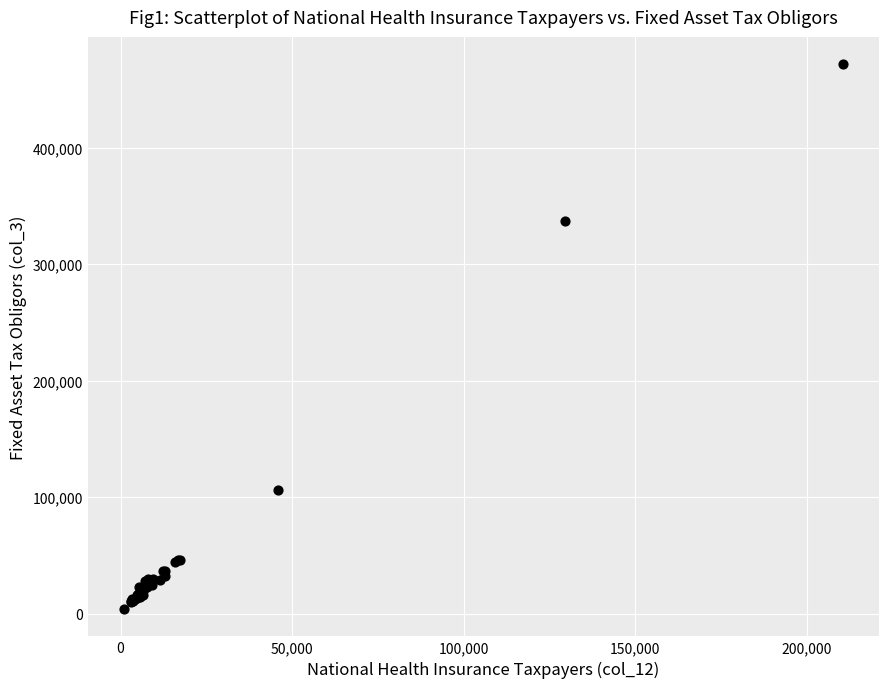

What Y value in the scatter plot is closest to 237735?

337350